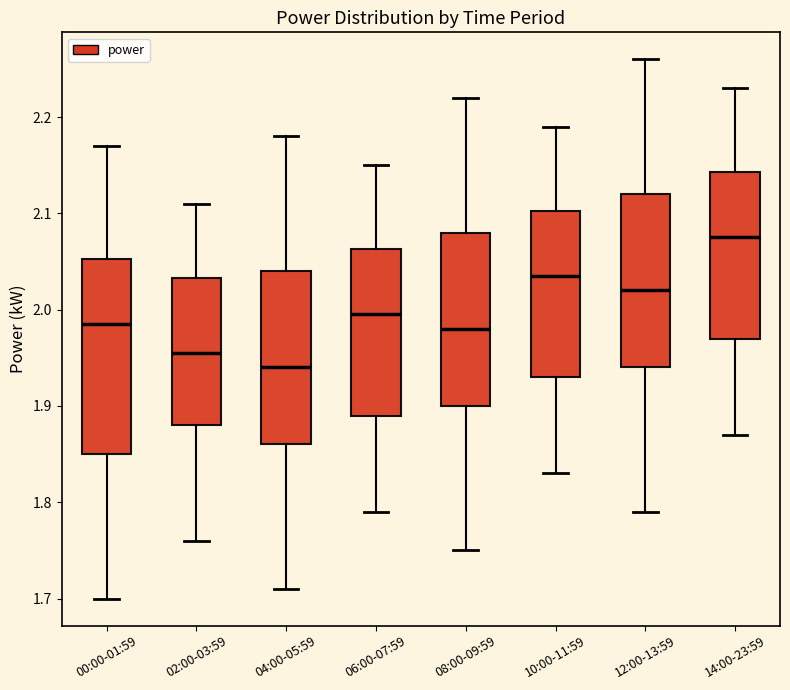

Reading left to right, read every box against the y-axis: the position of its median line, the range the box covers, and the ends of its whiskers. The values are not printed on the chart, so give them approximately, as read against the axis.

00:00-01:59: median 1.99, box 1.85 to 2.05, whiskers 1.70 to 2.17
02:00-03:59: median 1.96, box 1.88 to 2.03, whiskers 1.76 to 2.11
04:00-05:59: median 1.94, box 1.86 to 2.04, whiskers 1.71 to 2.18
06:00-07:59: median 2.00, box 1.89 to 2.06, whiskers 1.79 to 2.15
08:00-09:59: median 1.98, box 1.90 to 2.08, whiskers 1.75 to 2.22
10:00-11:59: median 2.04, box 1.93 to 2.10, whiskers 1.83 to 2.19
12:00-13:59: median 2.02, box 1.94 to 2.12, whiskers 1.79 to 2.26
14:00-23:59: median 2.08, box 1.97 to 2.14, whiskers 1.87 to 2.23